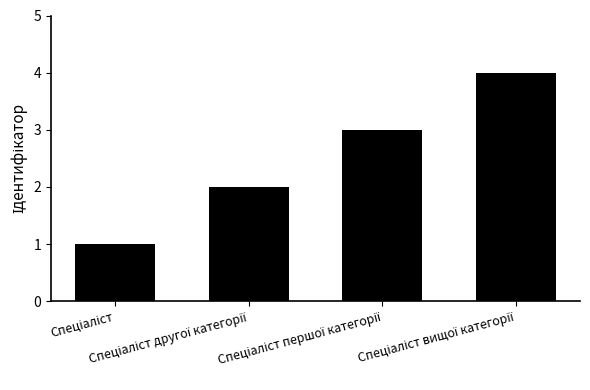

How many distinct data groups are displayed?

1